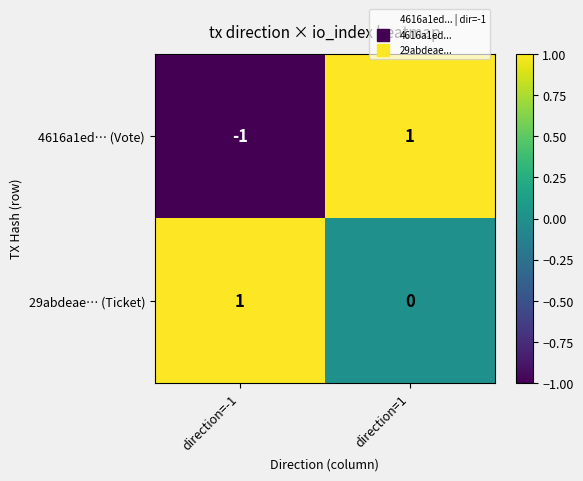

Which series has the largest total across all categories?

29abdeae… (Ticket)